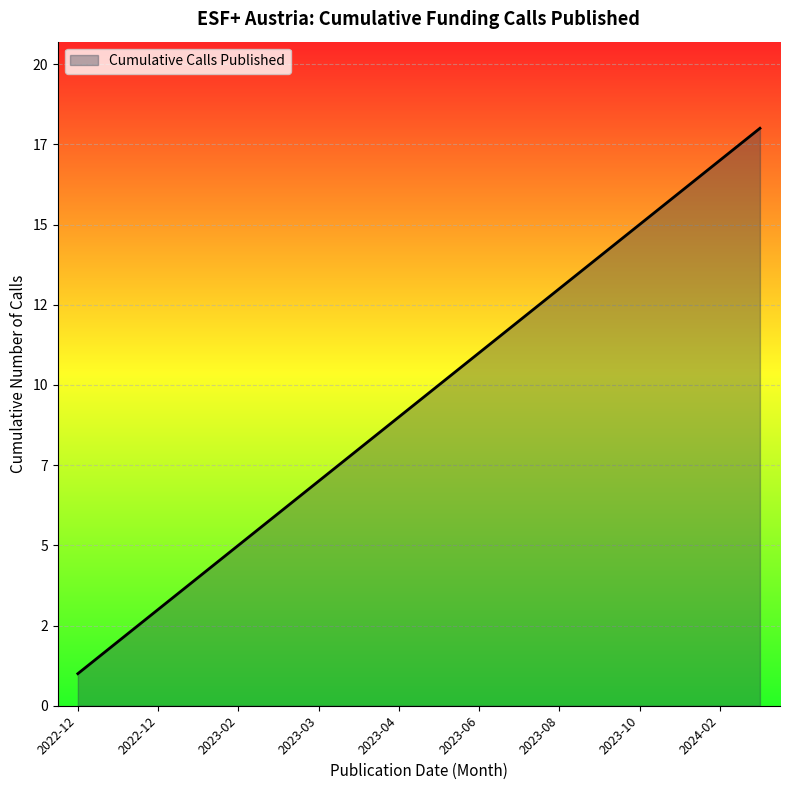

At which label is the value closest to 9?

2023-04